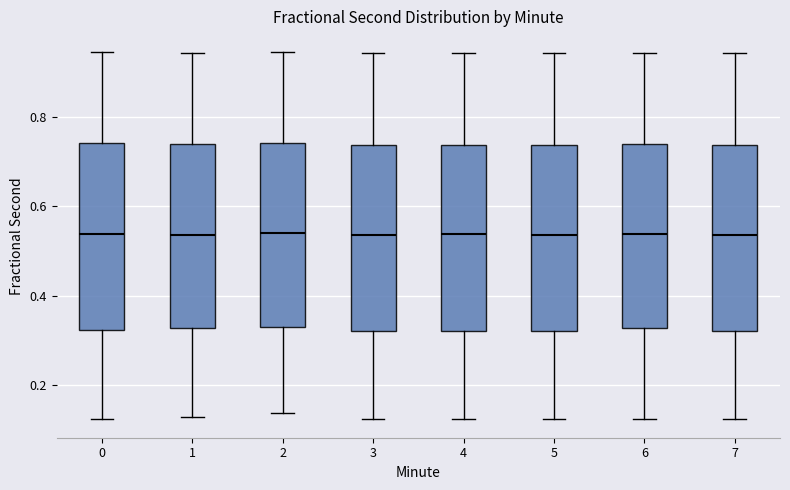

Reading left to right, transcribe this box plot: for each box, give where its median line is, the range the box spans, and where its two whiskers end, as read against the y-axis. The values are not printed on the chart, so give them approximately, as read against the axis.

0: median 0.54, box 0.32 to 0.74, whiskers 0.12 to 0.94
1: median 0.54, box 0.32 to 0.74, whiskers 0.12 to 0.94
2: median 0.54, box 0.32 to 0.74, whiskers 0.14 to 0.94
3: median 0.54, box 0.32 to 0.74, whiskers 0.12 to 0.94
4: median 0.54, box 0.32 to 0.74, whiskers 0.12 to 0.94
5: median 0.54, box 0.32 to 0.74, whiskers 0.12 to 0.94
6: median 0.54, box 0.32 to 0.74, whiskers 0.12 to 0.94
7: median 0.54, box 0.32 to 0.74, whiskers 0.12 to 0.94